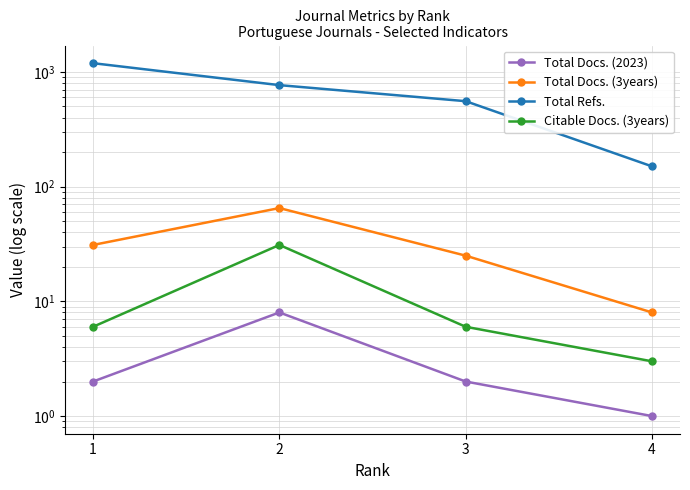

True or false: Citable Docs. (3years) has more than 2 interior local peaks.

False